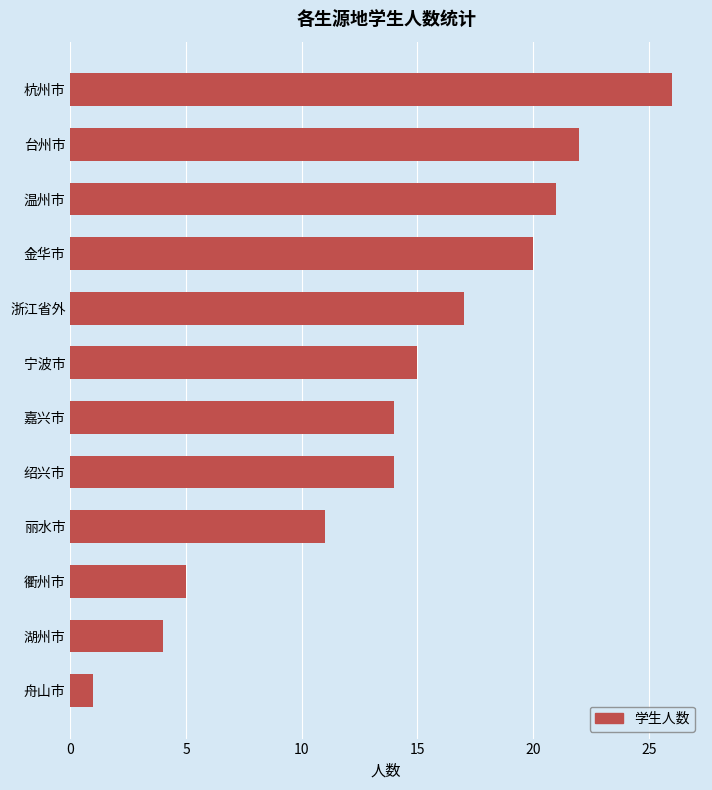

What is the label of the 9th bar from the top?

丽水市